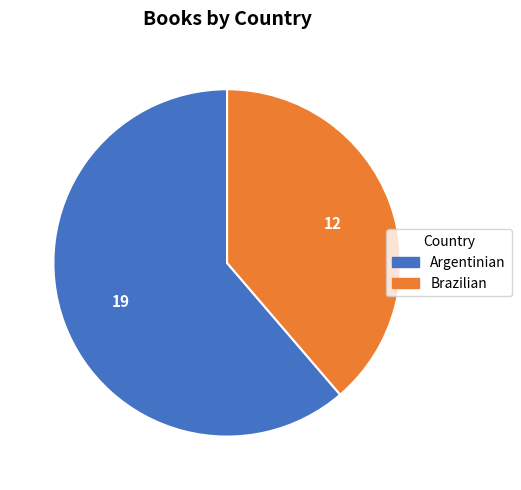

Rank the categories by value from highest to lowest.

Argentinian, Brazilian